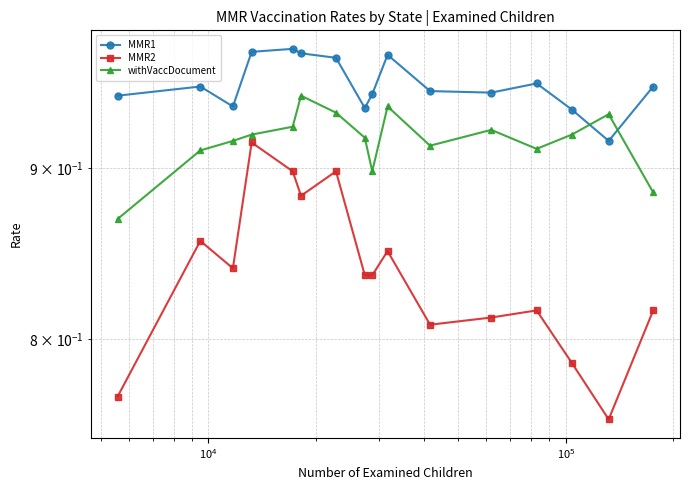

At how many categories does at least one series exceed 0?

16